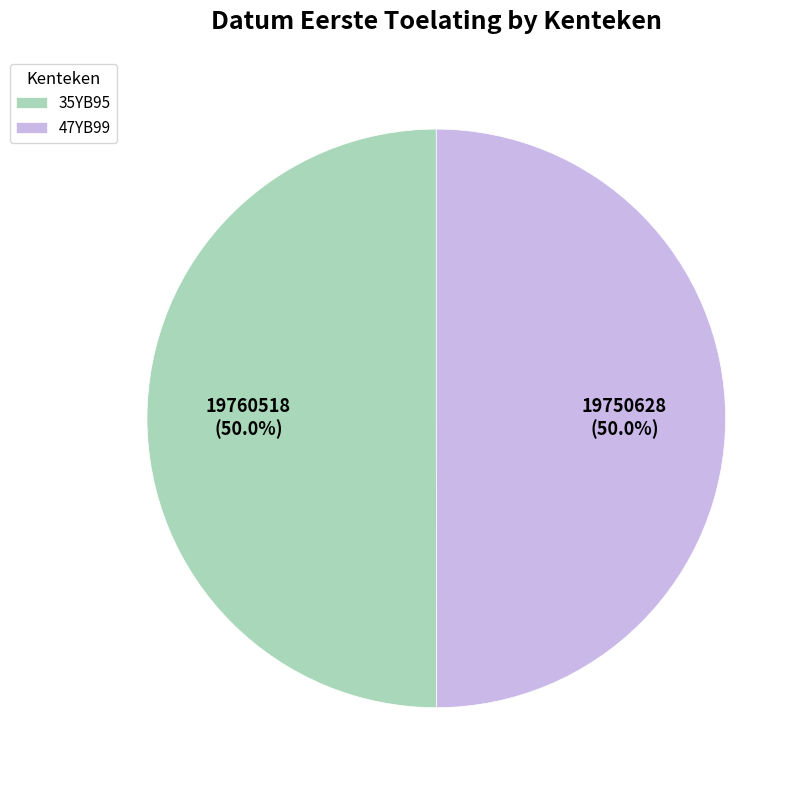

What percentage do 47YB99 and 35YB95 together represent?

100.0%